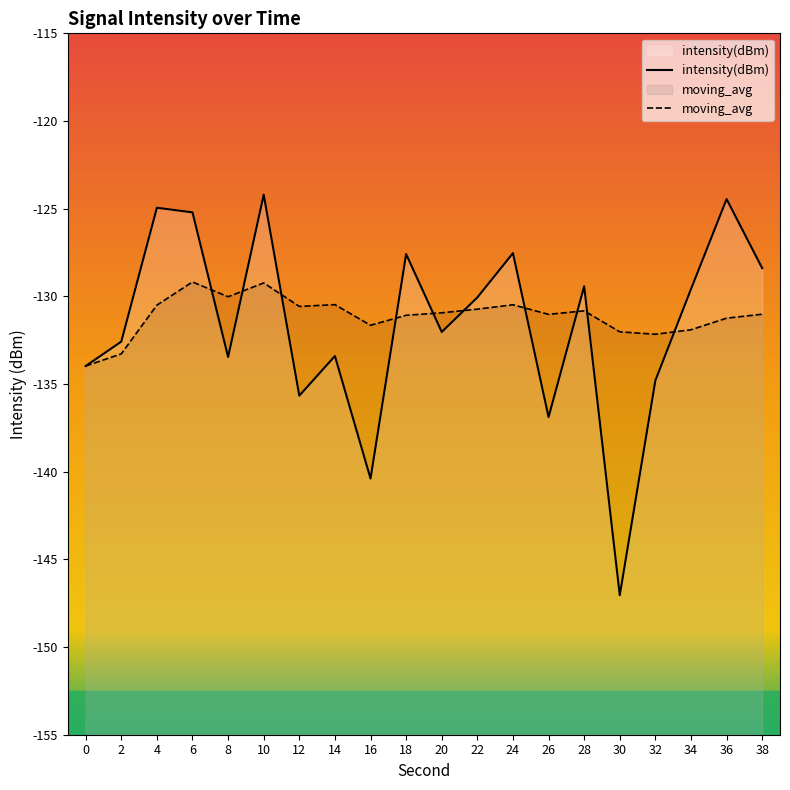

What is the spread (max minus min) of values at 22?

0.7